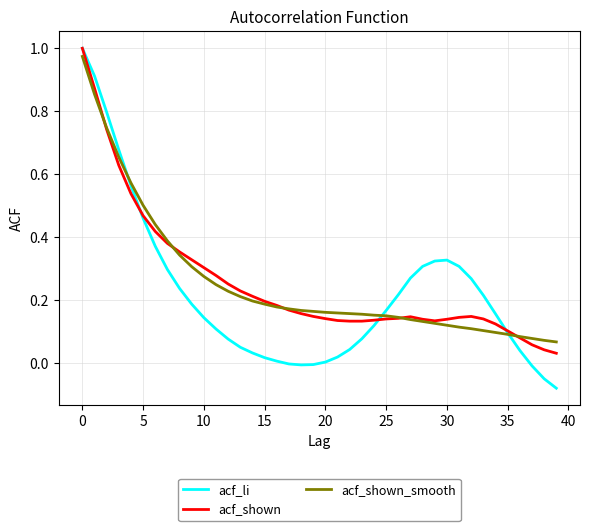

Which series has the largest range (max minus min)?

acf_li